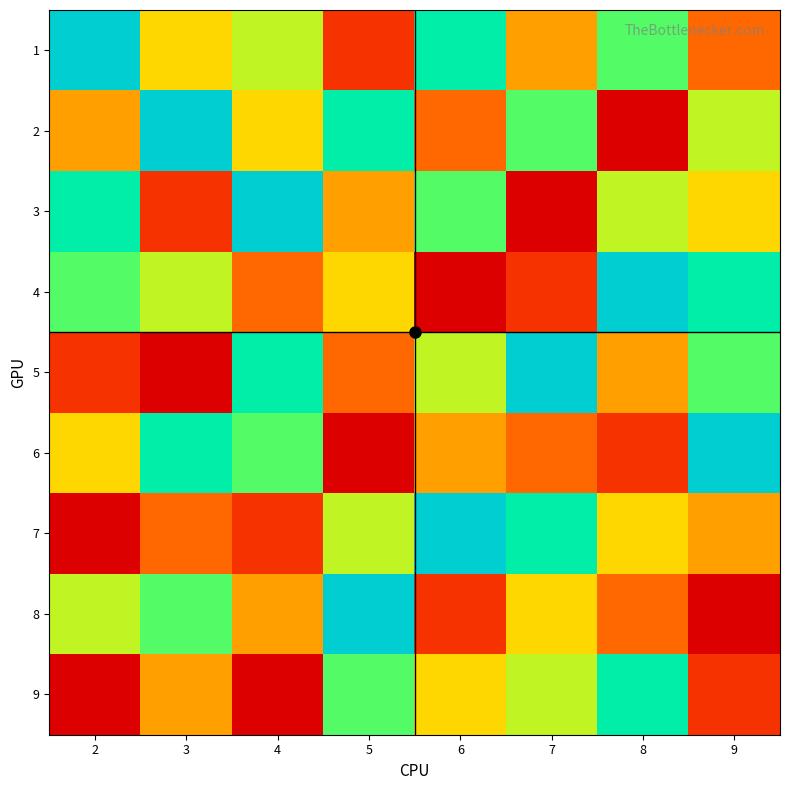

Reading right to left, what are all the values shown in this chart?

1: 9=3	8=7	7=4	6=8	5=2	4=6	3=5	2=9
2: 9=6	8=1	7=7	6=3	5=8	4=5	3=9	2=4
3: 9=5	8=6	7=1	6=7	5=4	4=9	3=2	2=8
4: 9=8	8=9	7=2	6=1	5=5	4=3	3=6	2=7
5: 9=7	8=4	7=9	6=6	5=3	4=8	3=1	2=2
6: 9=9	8=2	7=3	6=4	5=1	4=7	3=8	2=5
7: 9=4	8=5	7=8	6=9	5=6	4=2	3=3	2=1
8: 9=1	8=3	7=5	6=2	5=9	4=4	3=7	2=6
9: 9=2	8=8	7=6	6=5	5=7	4=1	3=4	2=1